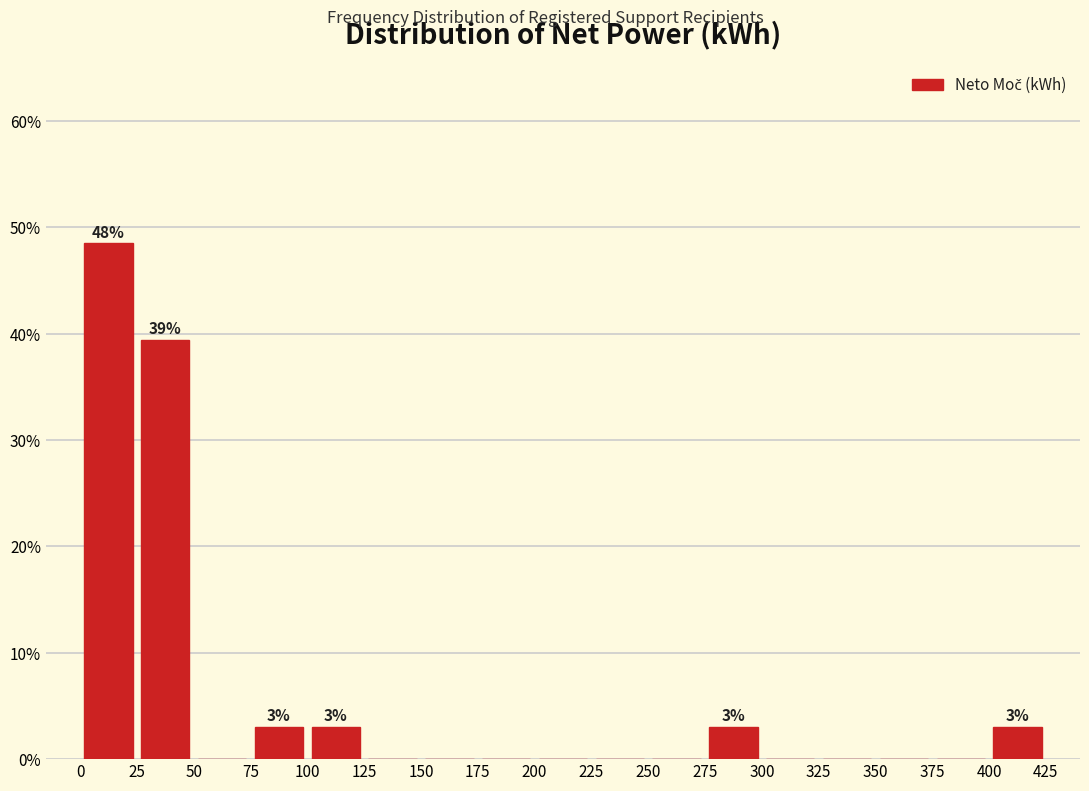

Which range on the x-axis has the tallest bar?

0 to 25